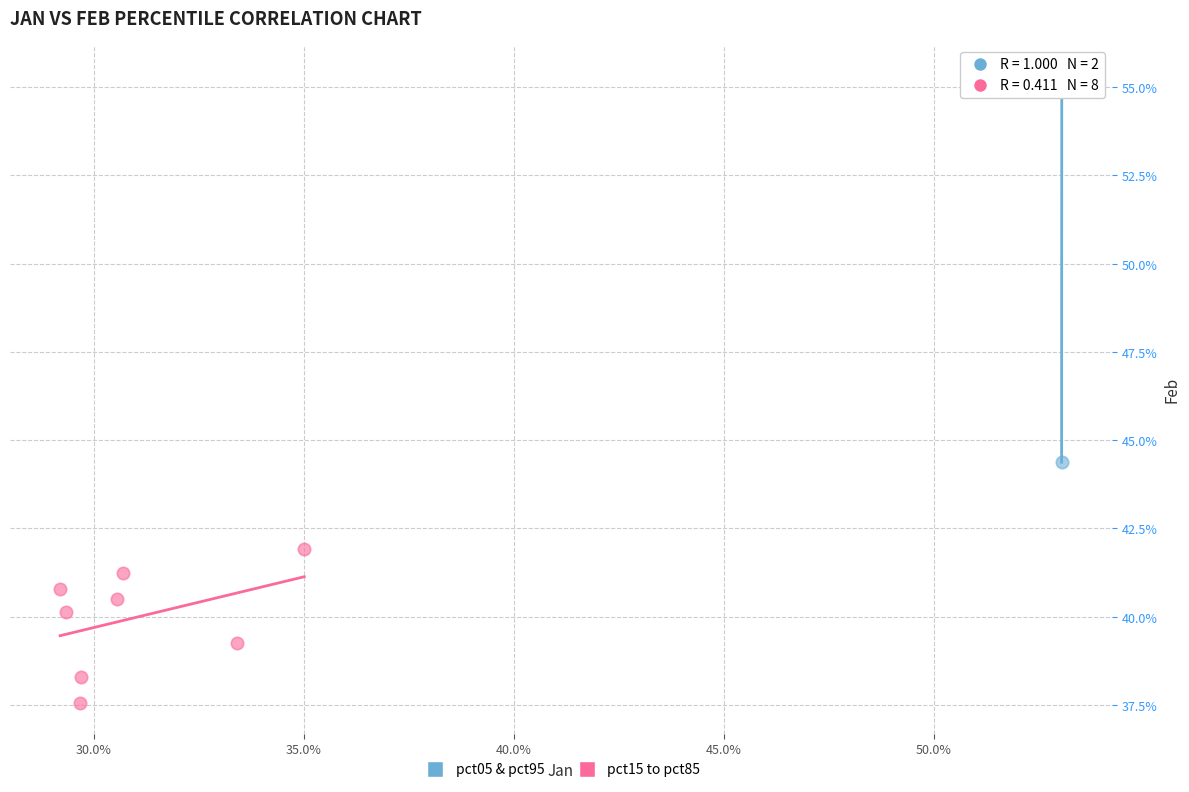

What are all the series names shown in the legend?

pct05 & pct95, pct15 to pct85